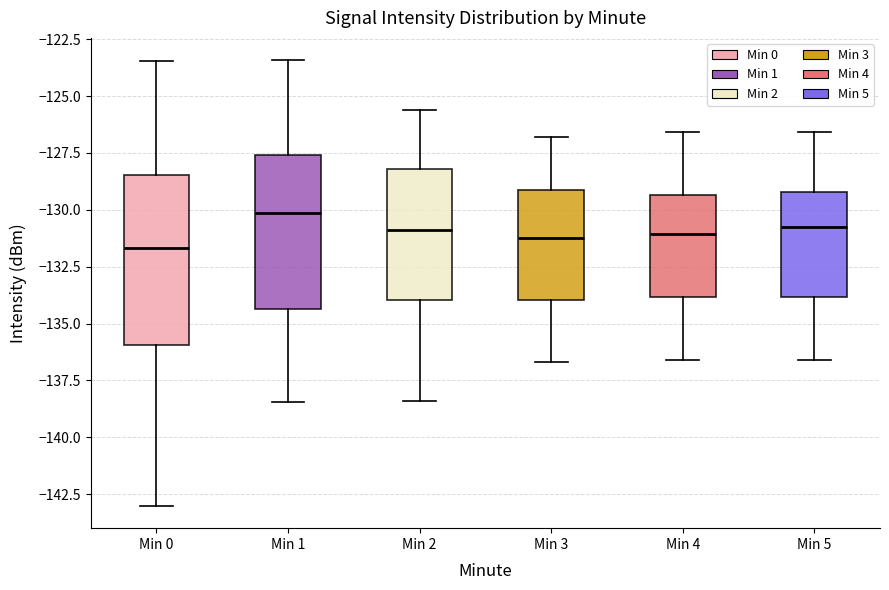

Comparing the boxes themselves (not the whiskers), which one is the tallest?

Min 0